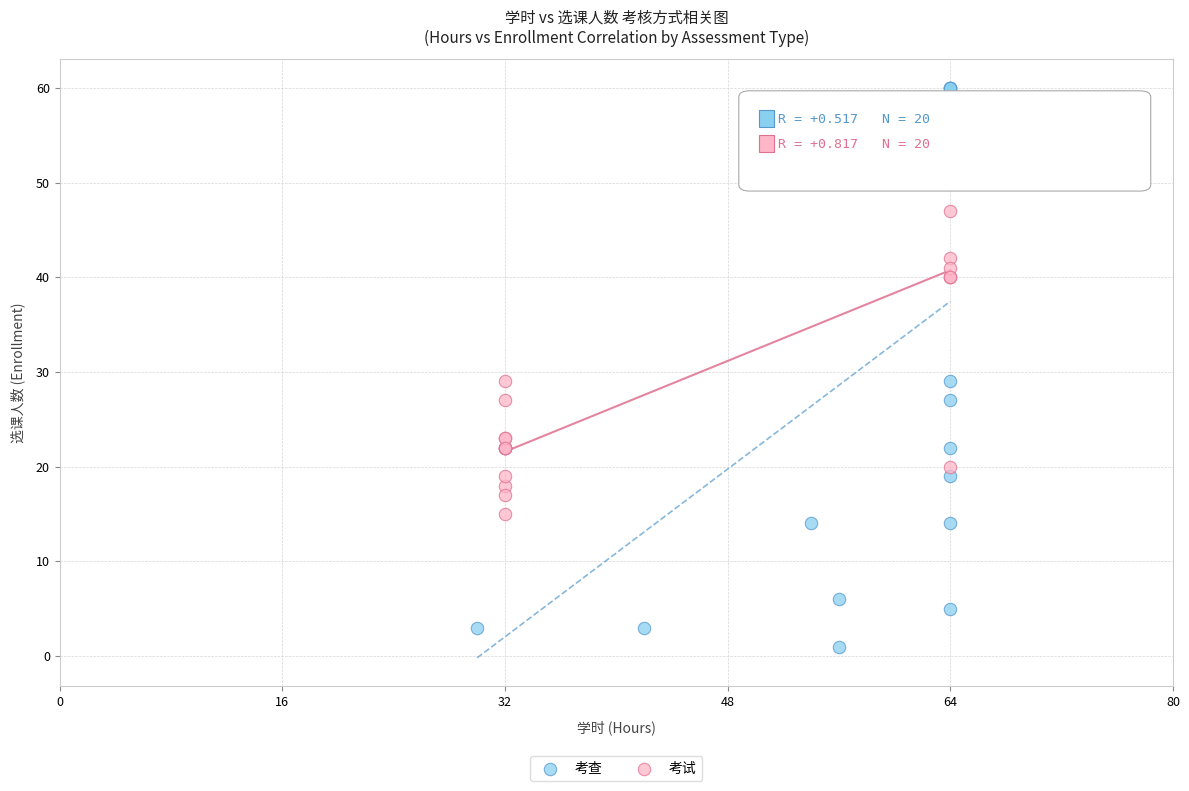

Which series has the largest Y range (max minus min)?

考查